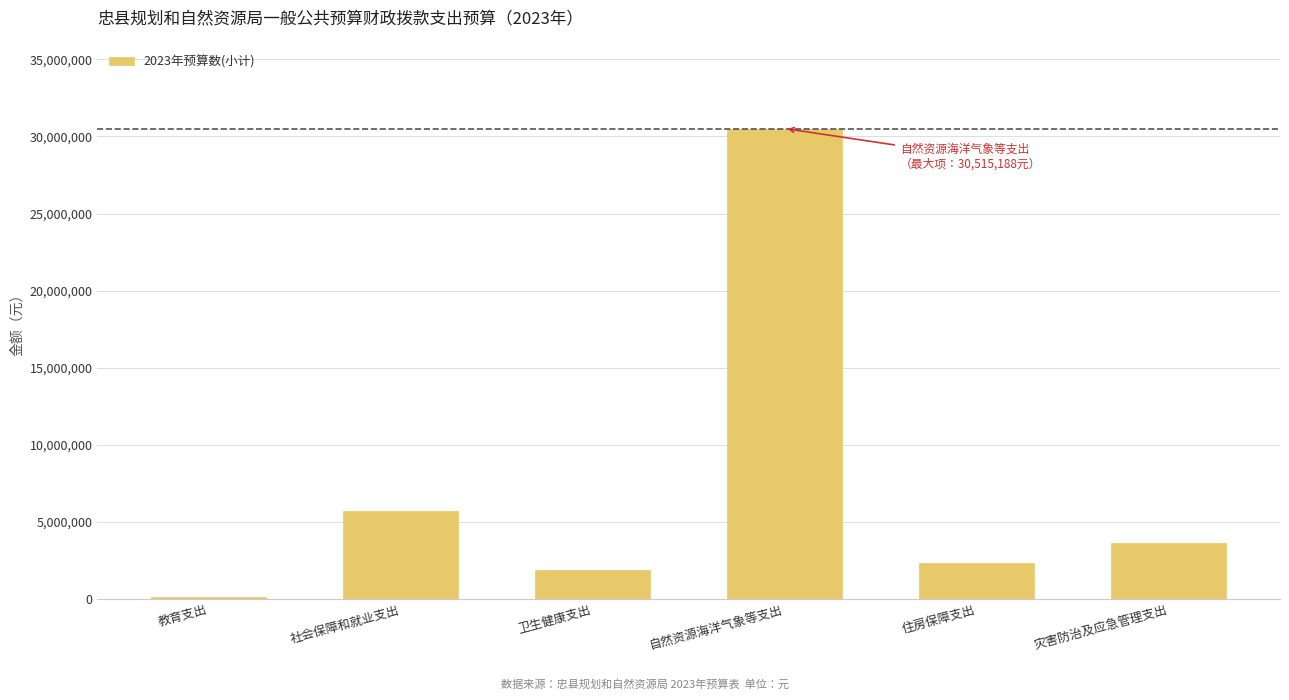

Reading left to right, extract all data points from this chart.

121524	5679687	1899619	30515188	2334067	3650000